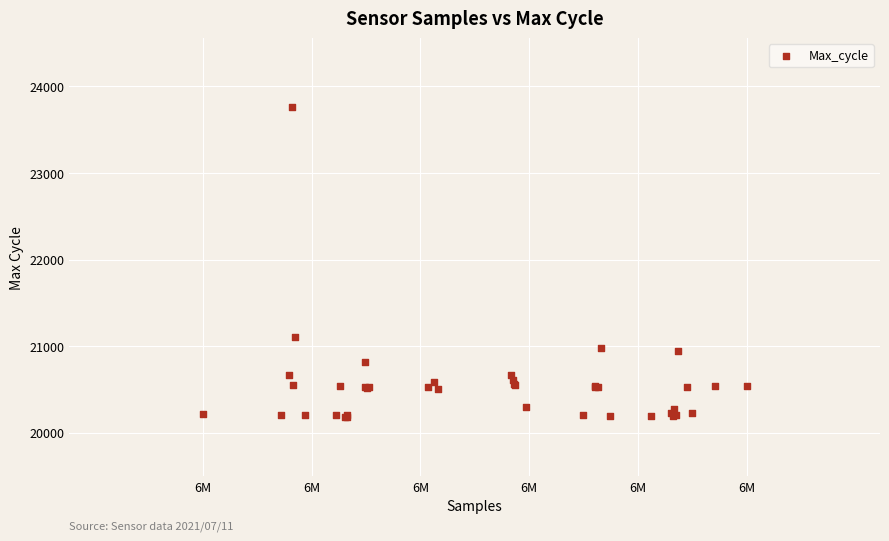

What Y value in the scatter plot is closest to 21972?

21110